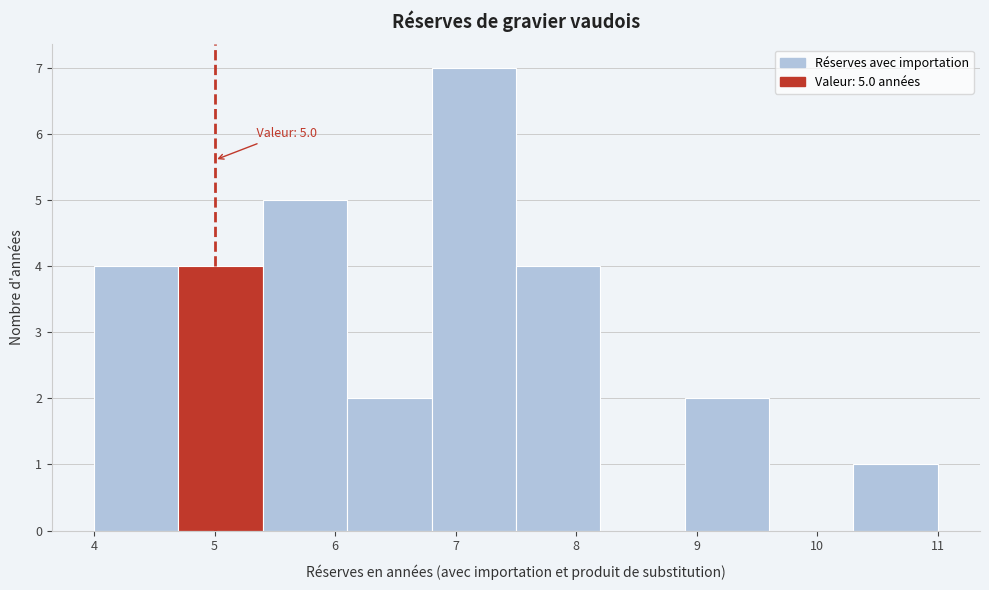

Over which range of the x-axis is the bar tallest?

6.8 to 7.5